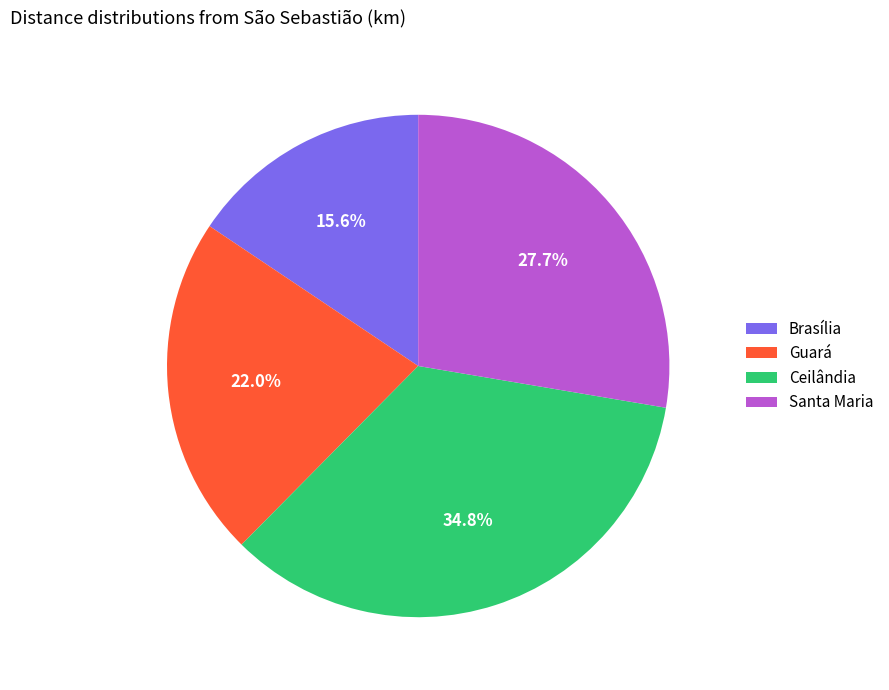

What is the smallest slice in the pie chart?

Brasília